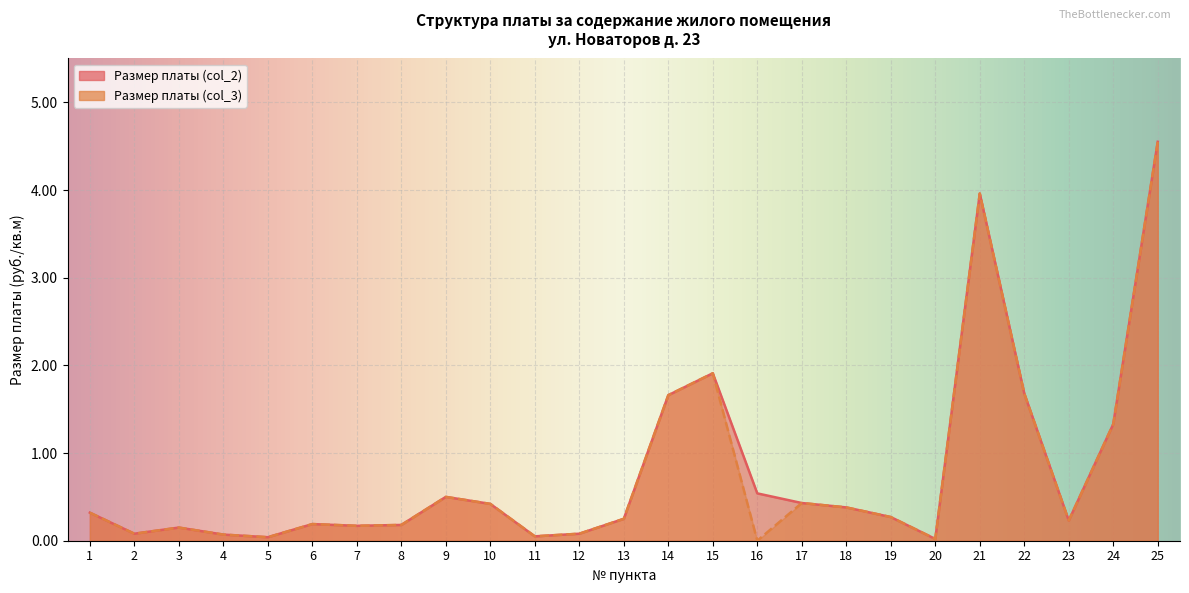

Which category has the highest value in the Размер платы (col_3) series?

25